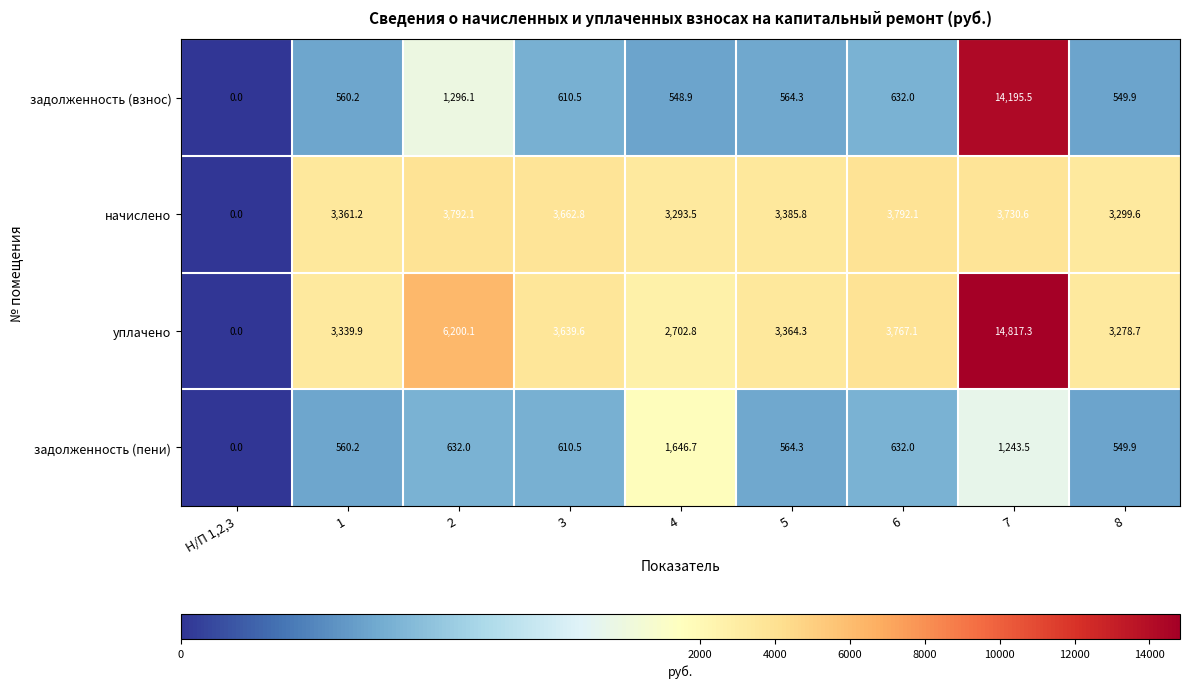

Read the задолженность (взнос) value at 6.

632.0